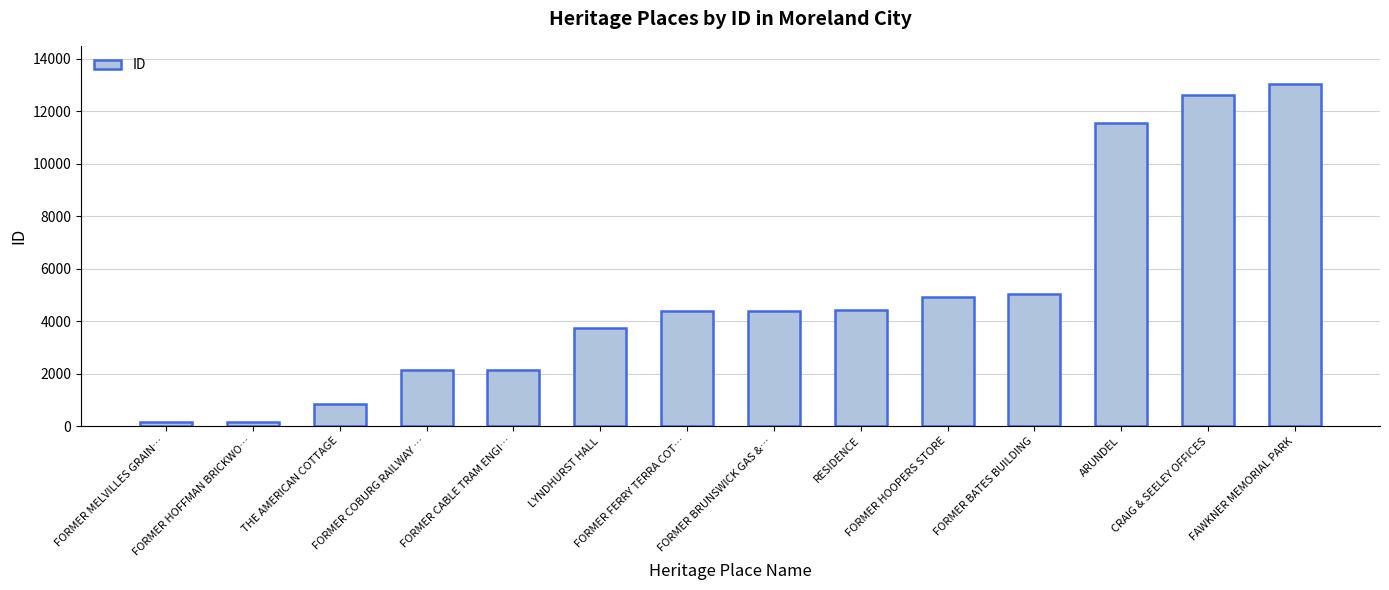

What is the change in value from FORMER COBURG RAILWAY … to CRAIG & SEELEY OFFICES?

+10474